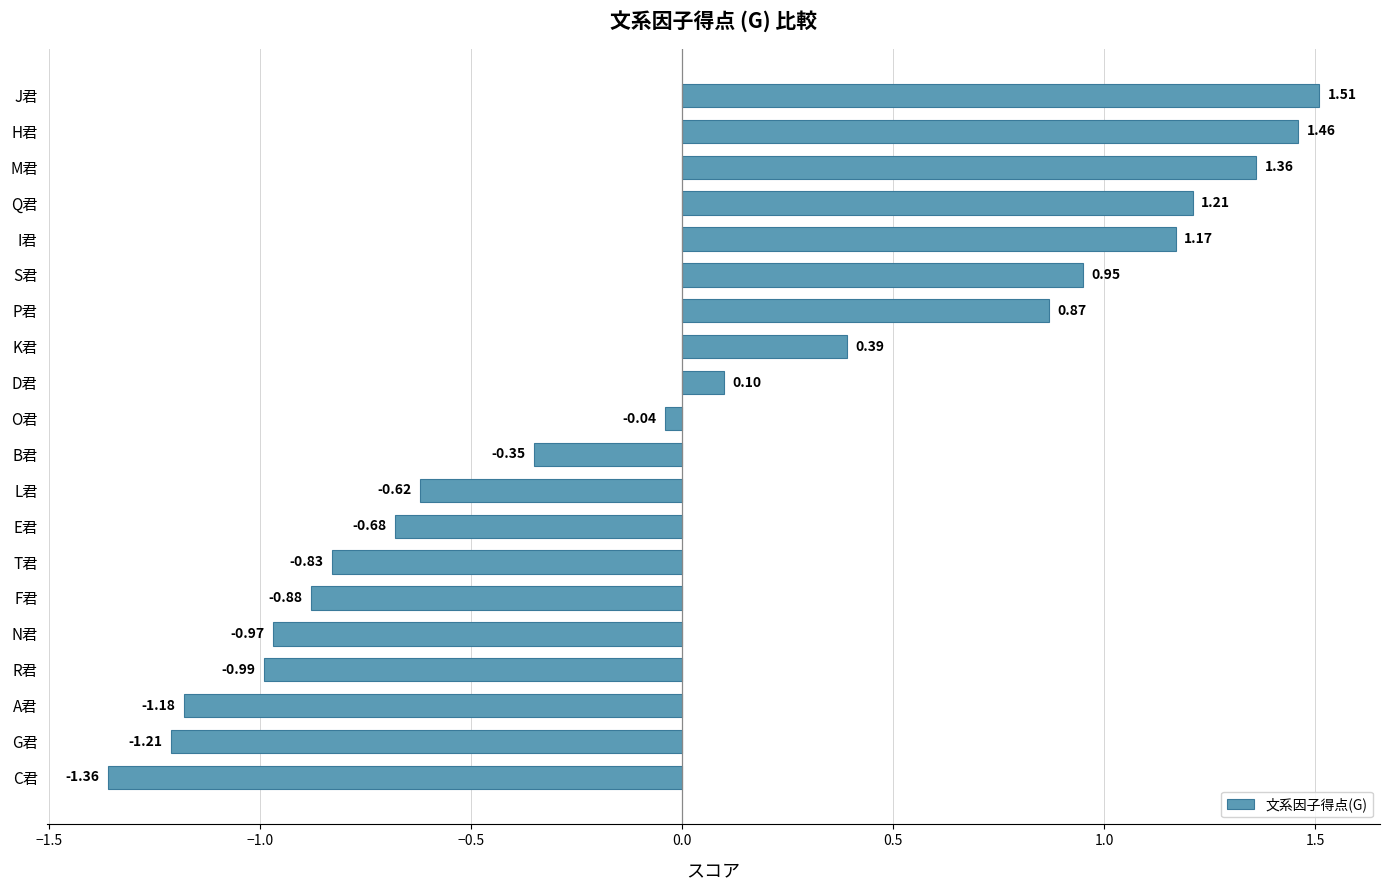

What is the difference between the maximum and minimum values?

2.9